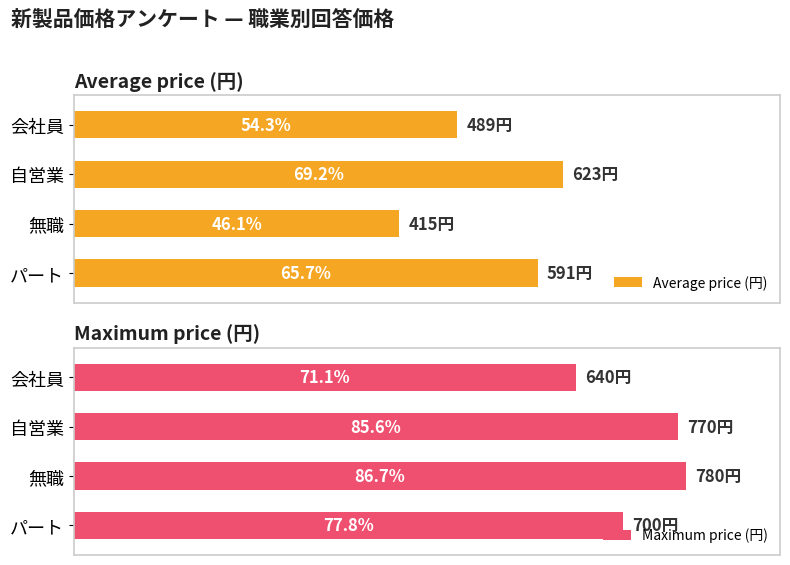

What is the difference between the maximum and second lowest values in the Maximum price (円) series?

80